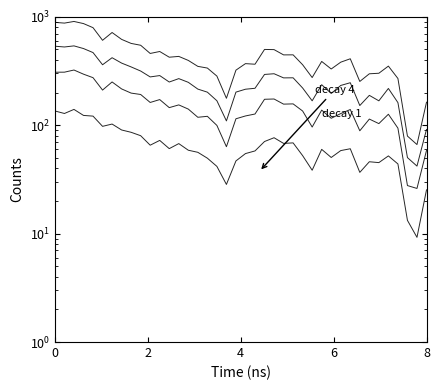

What is the greatest value displayed?

905.8